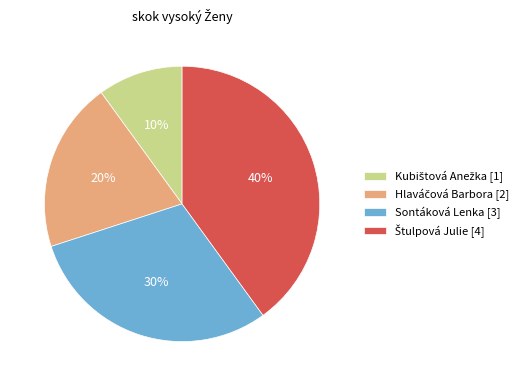

Is there a majority slice in this chart?

No